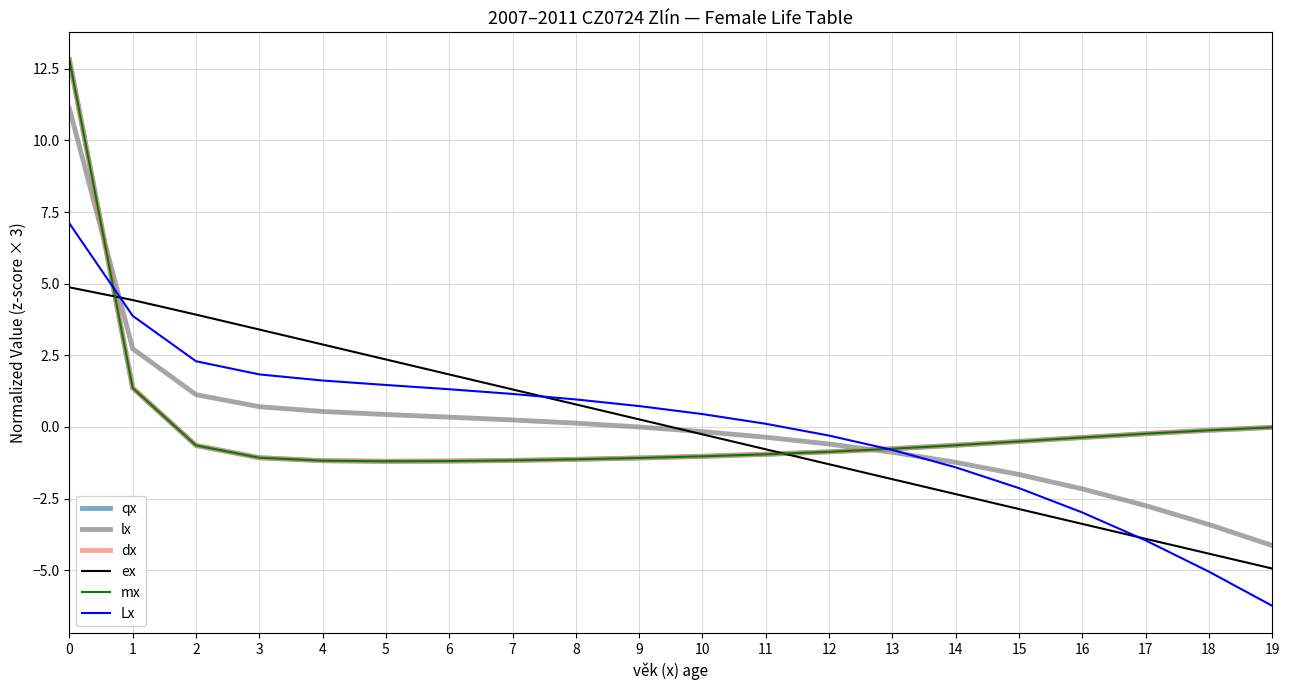

How many series are shown in this chart?

6